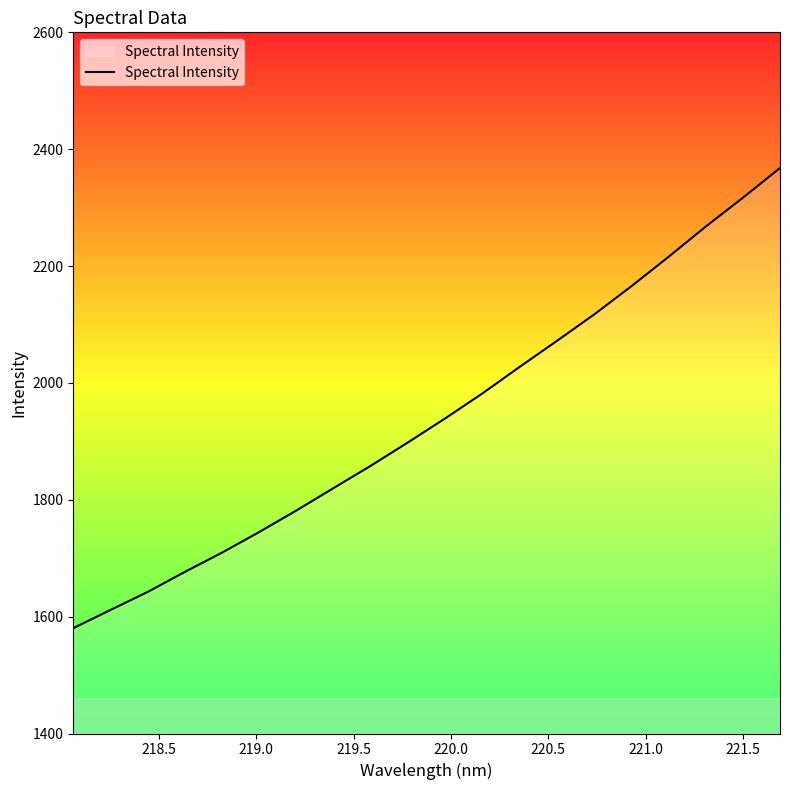

What is the difference between the maximum and minimum values?

787.5